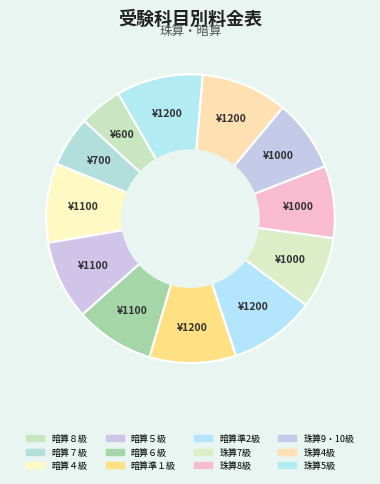

Do 珠算5級 and 暗算準2級 together represent more than half of the pie?

No